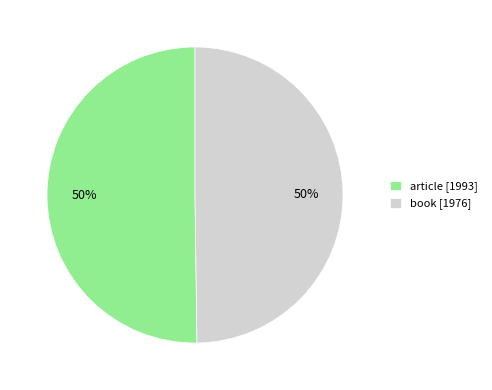

The article slice represents 50% of the pie. True or false?

True